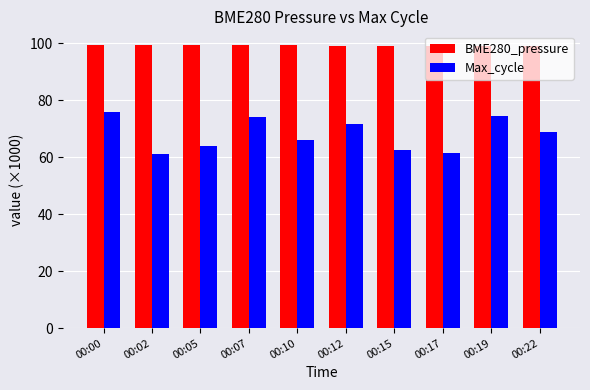

What value does the BME280_pressure series have at 00:10?

99.2